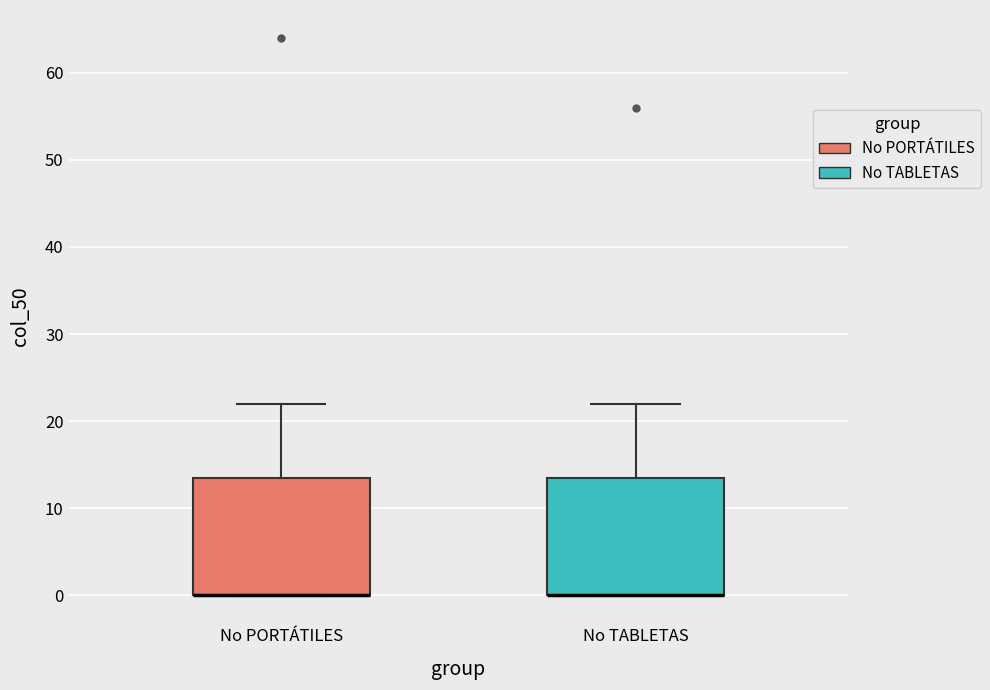

Reading left to right, transcribe this box plot: for each box, give where its median line is, the range the box spans, and where its two whiskers end, as read against the y-axis. The values are not printed on the chart, so give them approximately, as read against the axis.

No PORTÁTILES: median 0 (drawn on the box's lower edge), box 0 to 14, whiskers 0 to 22
No TABLETAS: median 0 (drawn on the box's lower edge), box 0 to 14, whiskers 0 to 22